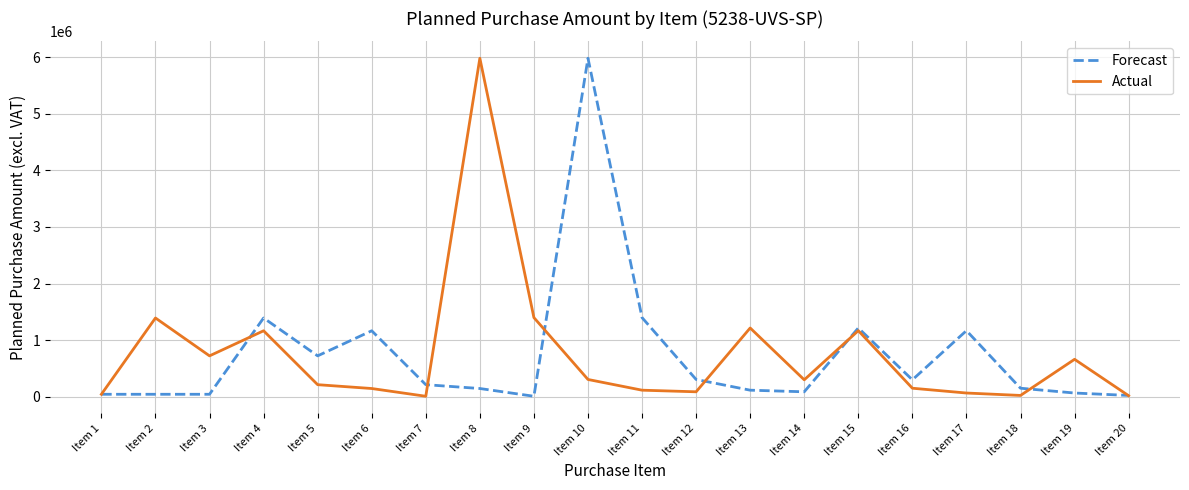

How many series are shown in this chart?

2